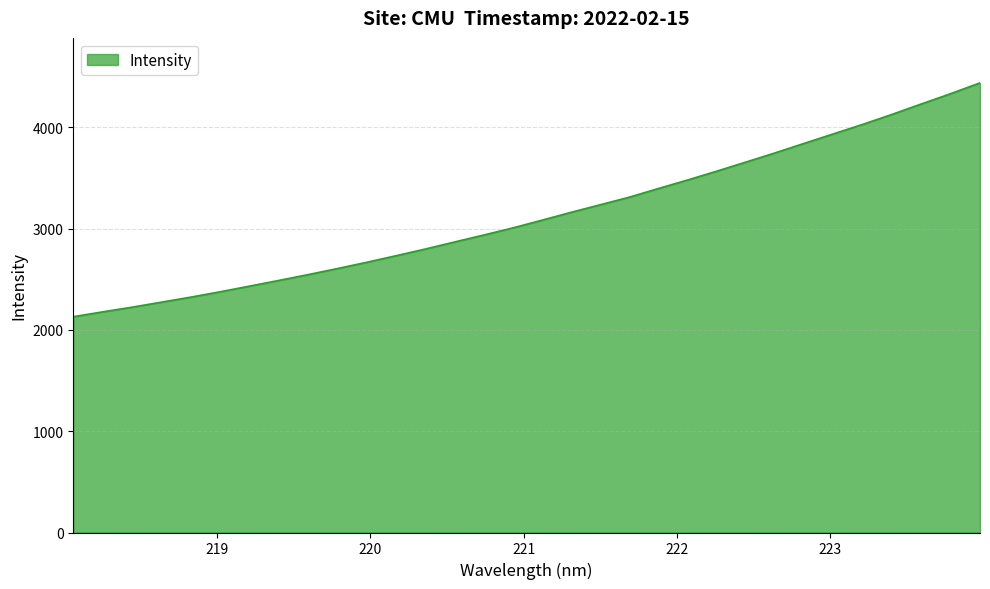

What is the difference between the maximum and second lowest values?

2261.2